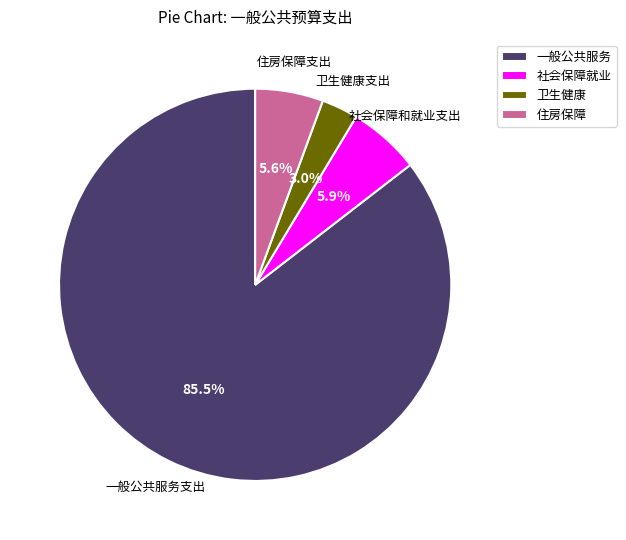

Between 一般公共服务 and 住房保障, which is larger?

一般公共服务